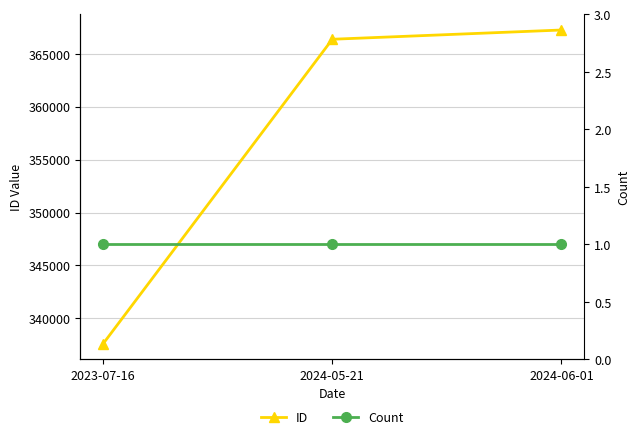

What is the minimum value for Count?

1